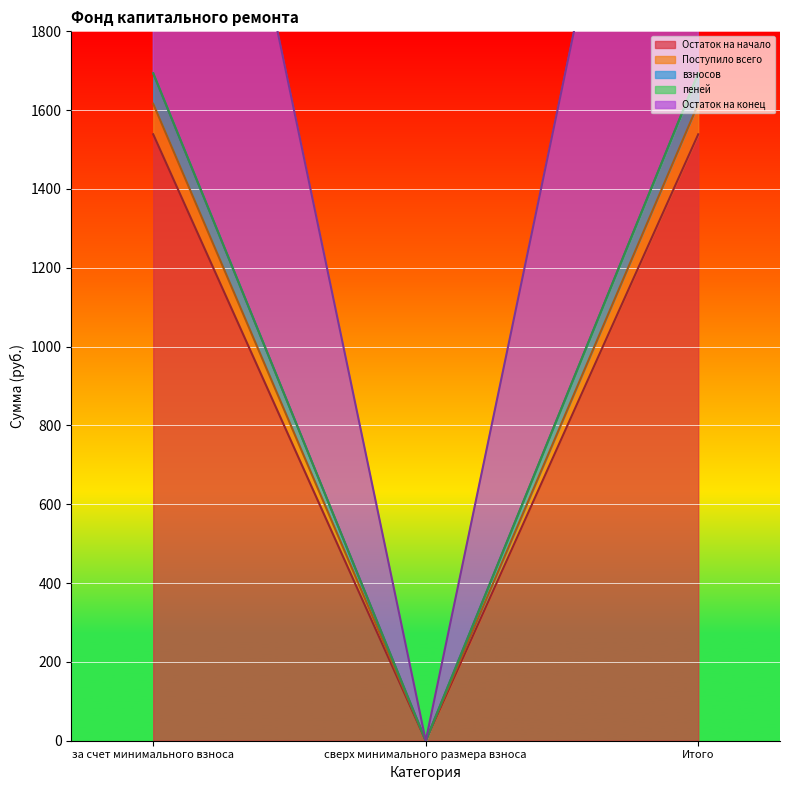

How many data points in Остаток на начало are above 1538?

2